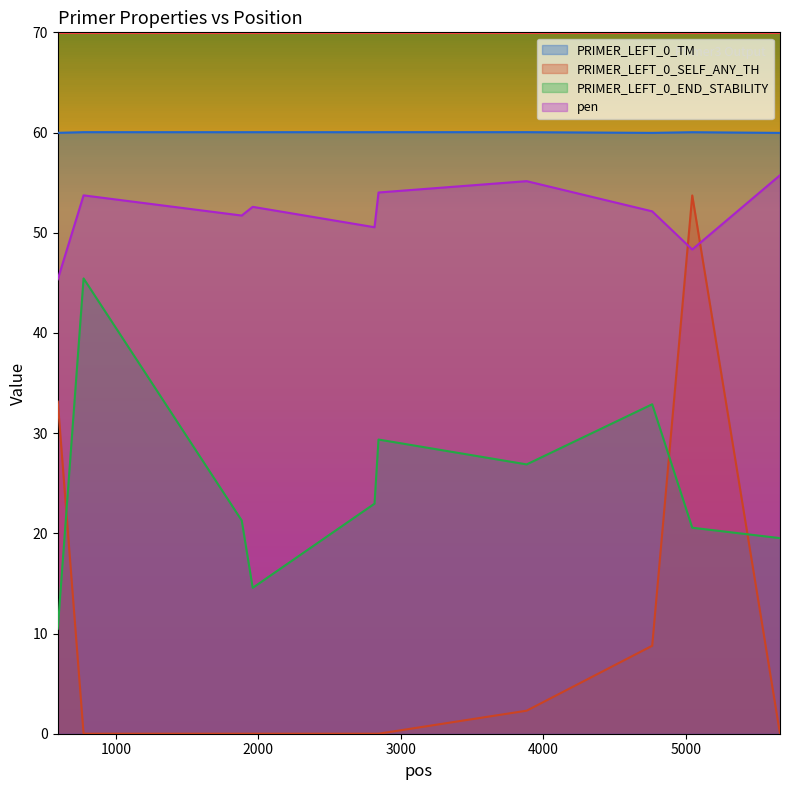

What is the sum of all PRIMER_LEFT_0_TM values?

600.1